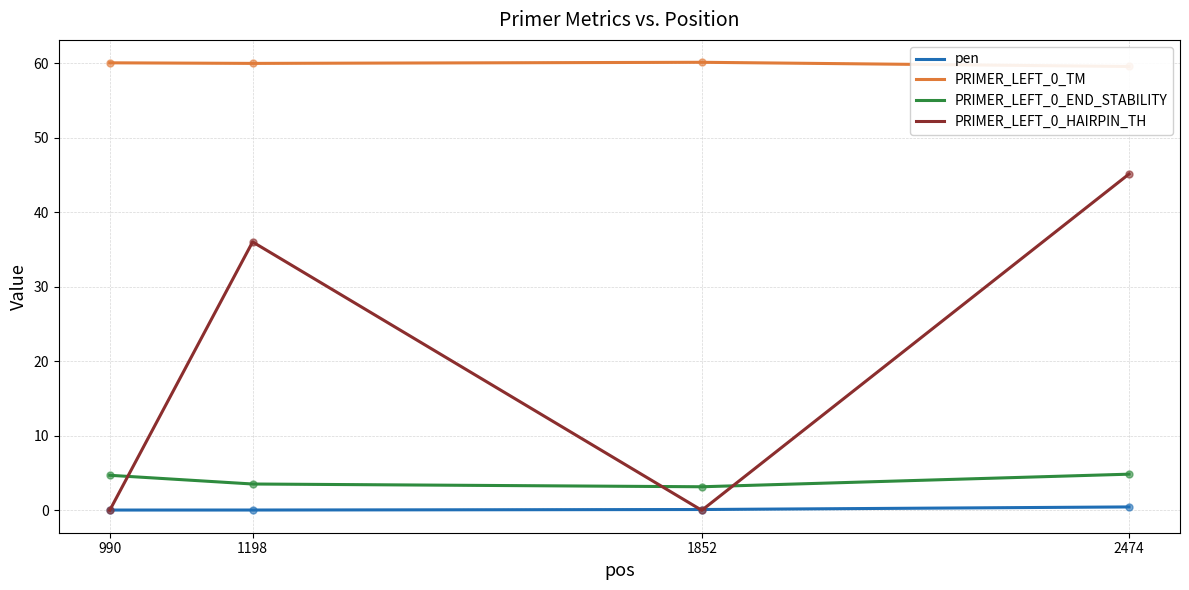

What is the average value of the PRIMER_LEFT_0_END_STABILITY series?

4.1